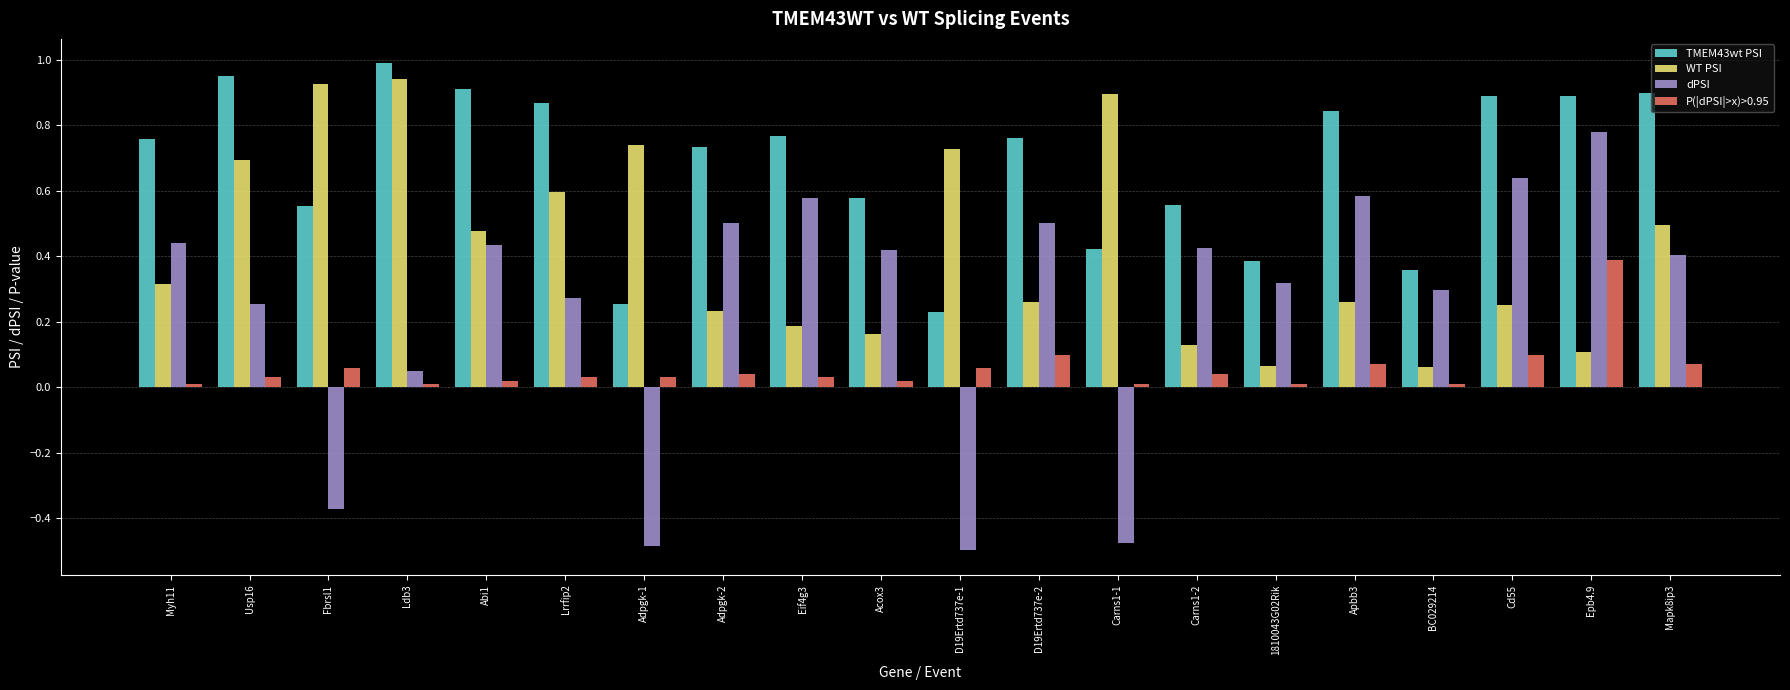

The P(|dPSI|>x)>0.95 series shows 0.0 at Apbb3. True or false?

False